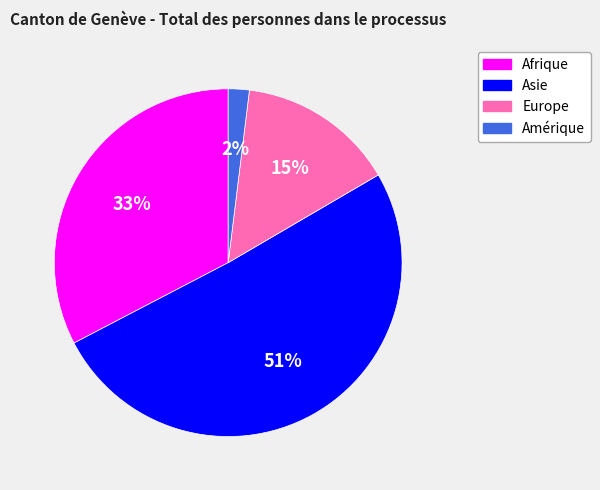

To the nearest percent, what percentage of the pie is Europe?

15%